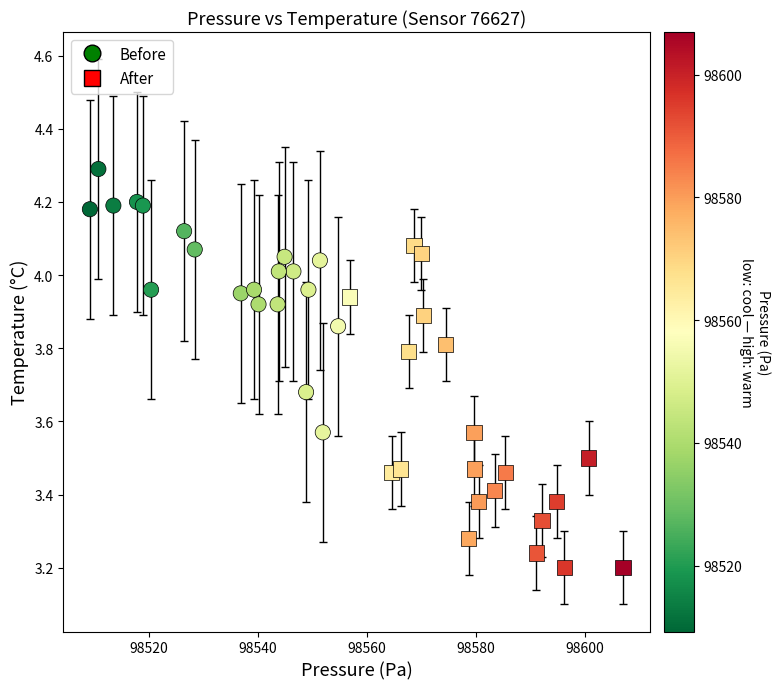

Which series has the largest Y range (max minus min)?

After